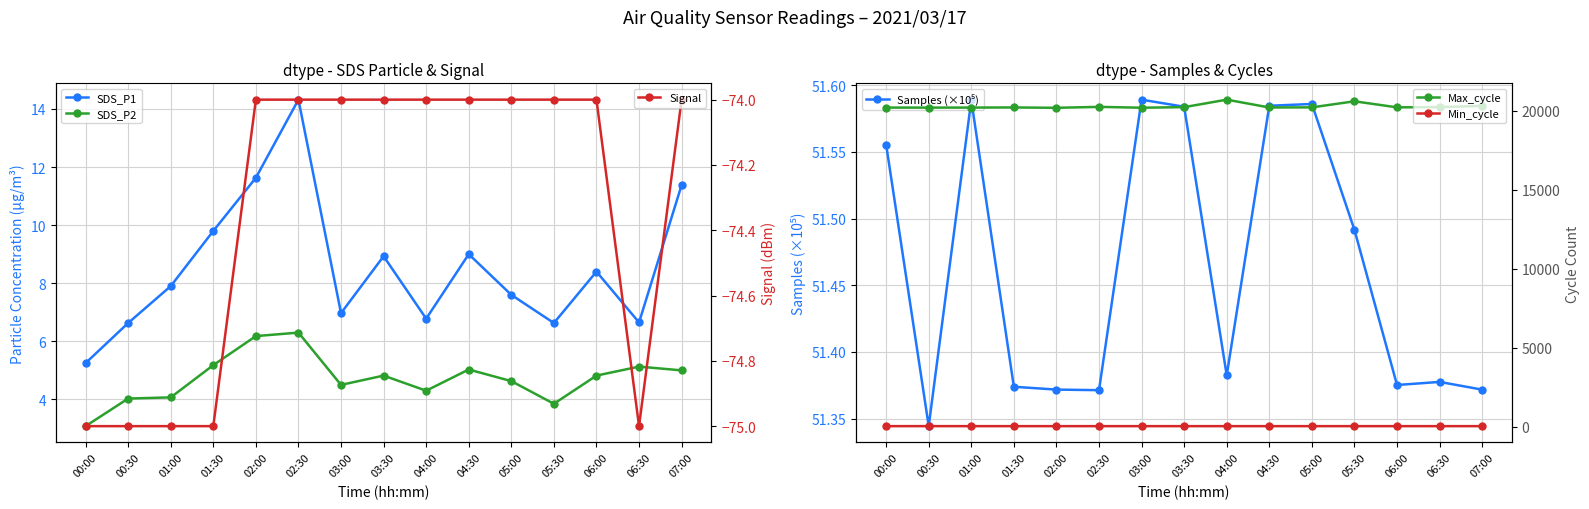

True or false: SDS_P2 has more than 0 interior local peaks.

True